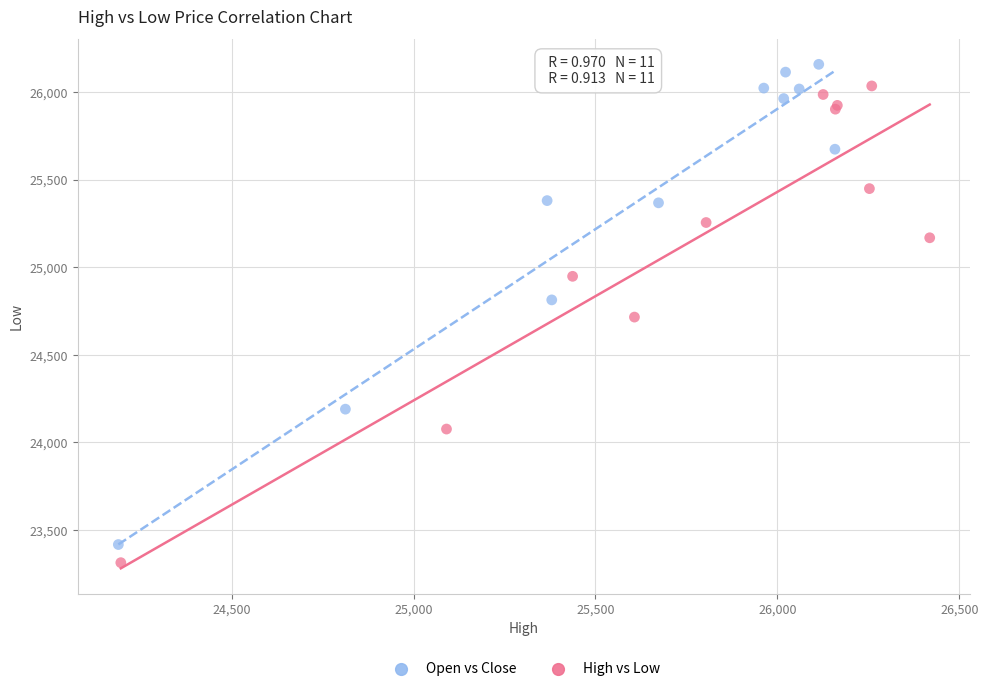

Which series reaches the maximum Y coordinate?

Open vs Close